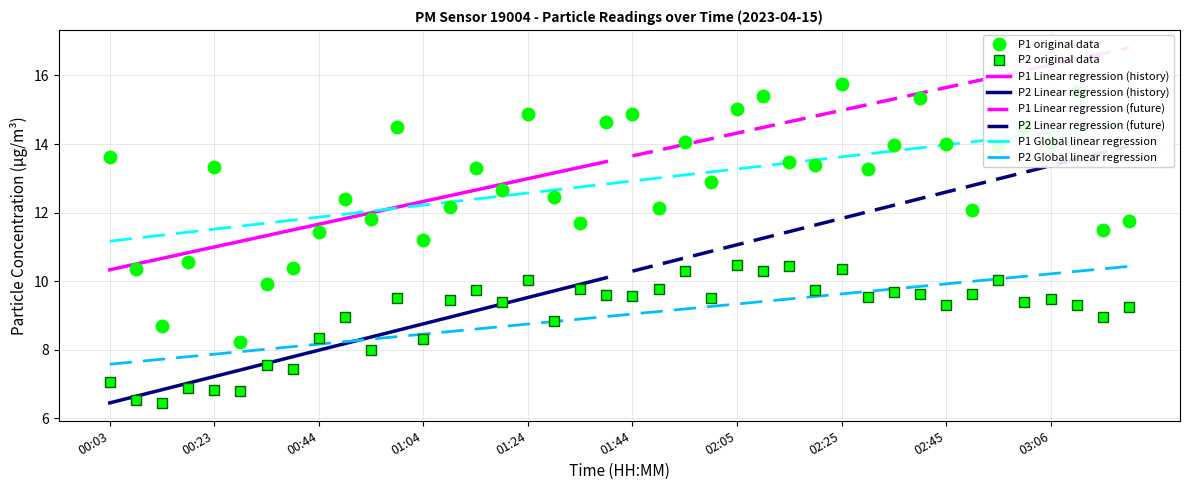

Reading left to right, what are all the values shown in this chart?

P1: 13.6	10.3	8.7	10.6	13.3	8.2	9.9	10.4	11.4	12.4	11.8	14.5	11.2	12.2	13.3	12.7	14.9	12.4	11.7	14.6	14.9	12.1	14.1	12.9	15.0	15.4	13.5	13.4	15.8	13.3	14.0	15.3	14.0	12.1	13.9	14.5	14.1	15.5	11.5	11.8
P2: 7.0	6.5	6.5	6.9	6.8	6.8	7.6	7.5	8.3	8.9	8.0	9.5	8.3	9.4	9.8	9.4	10.1	8.8	9.8	9.6	9.6	9.8	10.3	9.5	10.5	10.3	10.4	9.8	10.3	9.6	9.7	9.6	9.3	9.6	10.1	9.4	9.5	9.3	8.9	9.2